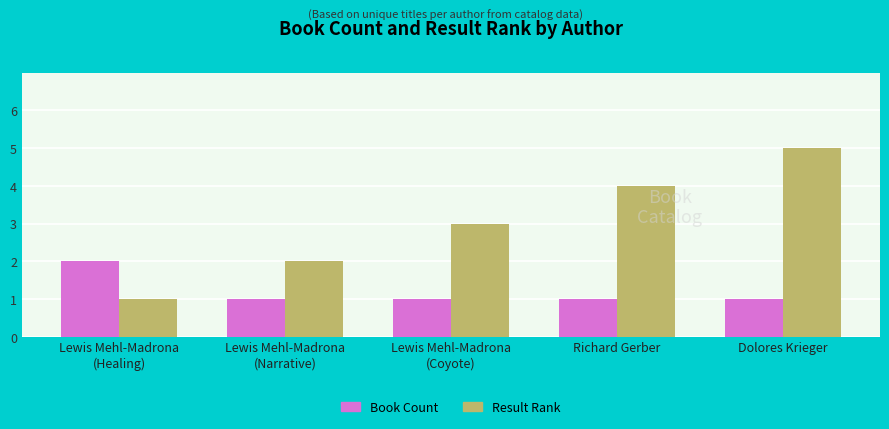

What are all the series names shown in the legend?

Book Count, Result Rank